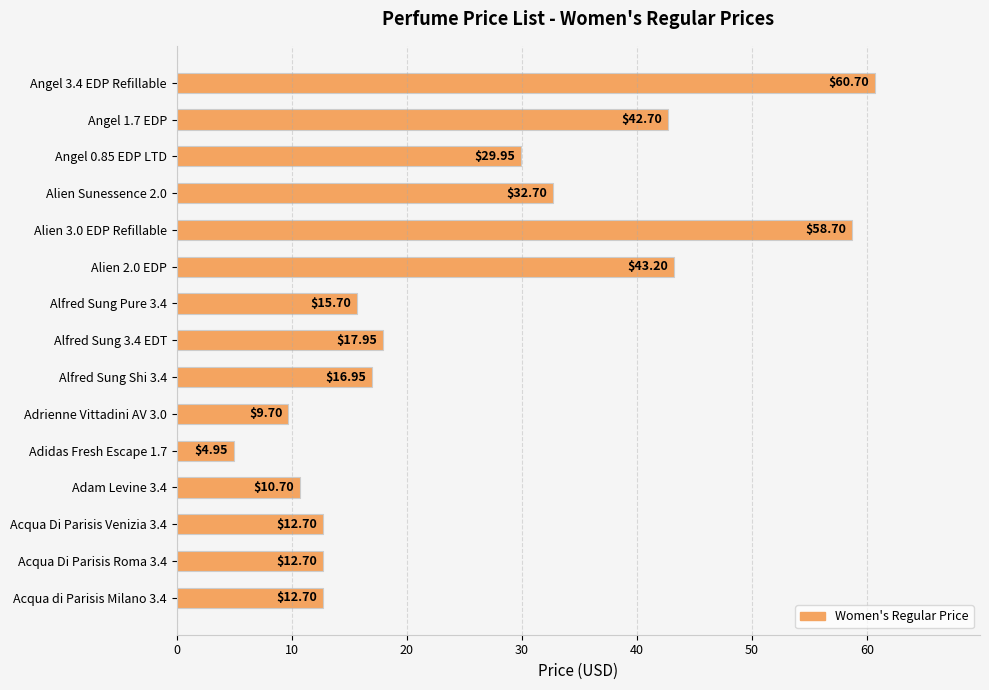

What is the change in value from Angel 1.7 EDP to Angel 3.4 EDP Refillable?

+18.0